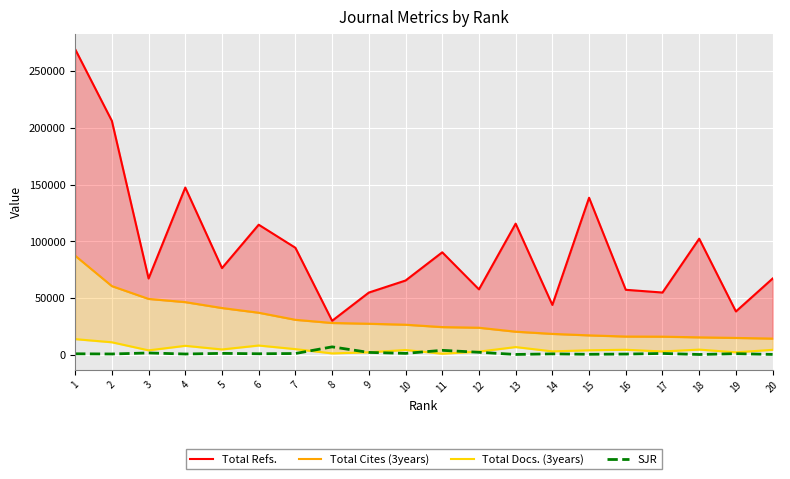

What is the smallest value displayed?

493